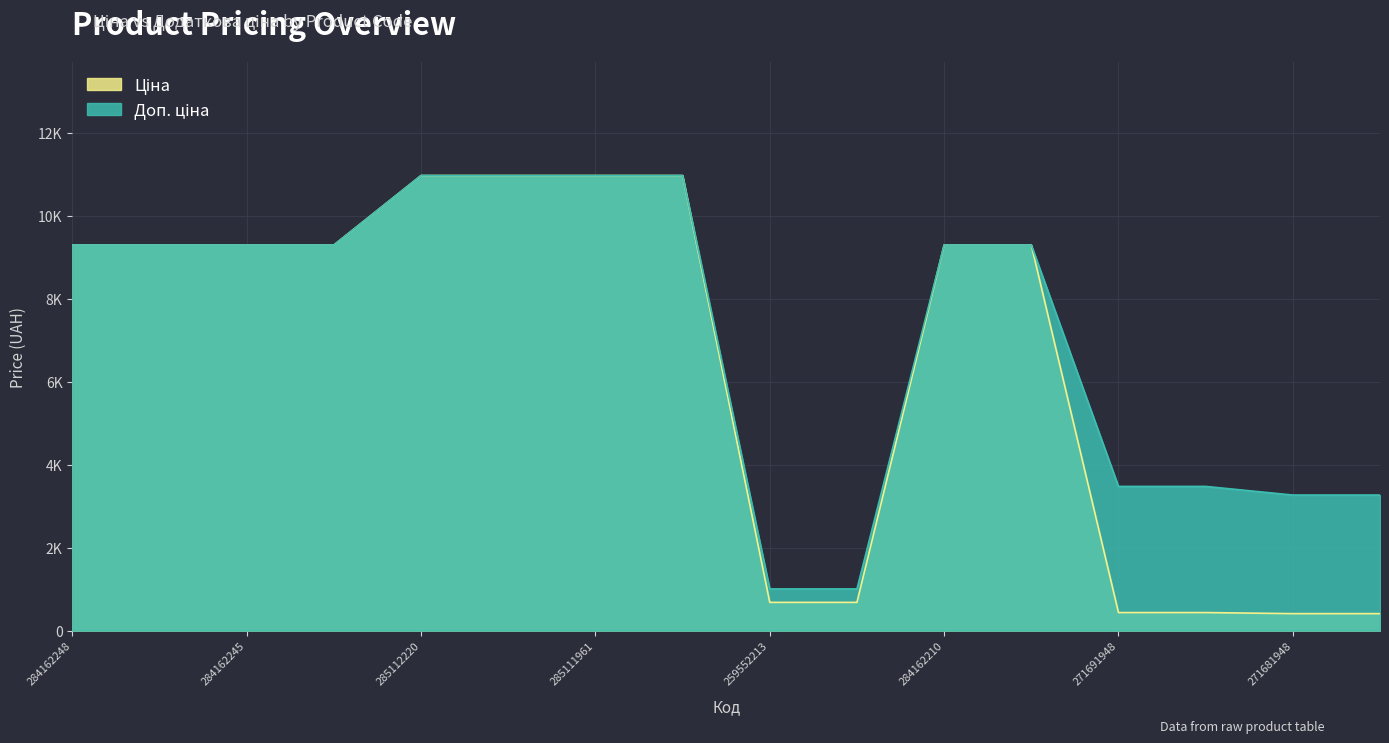

At how many categories does at least one series exceed 544?

16